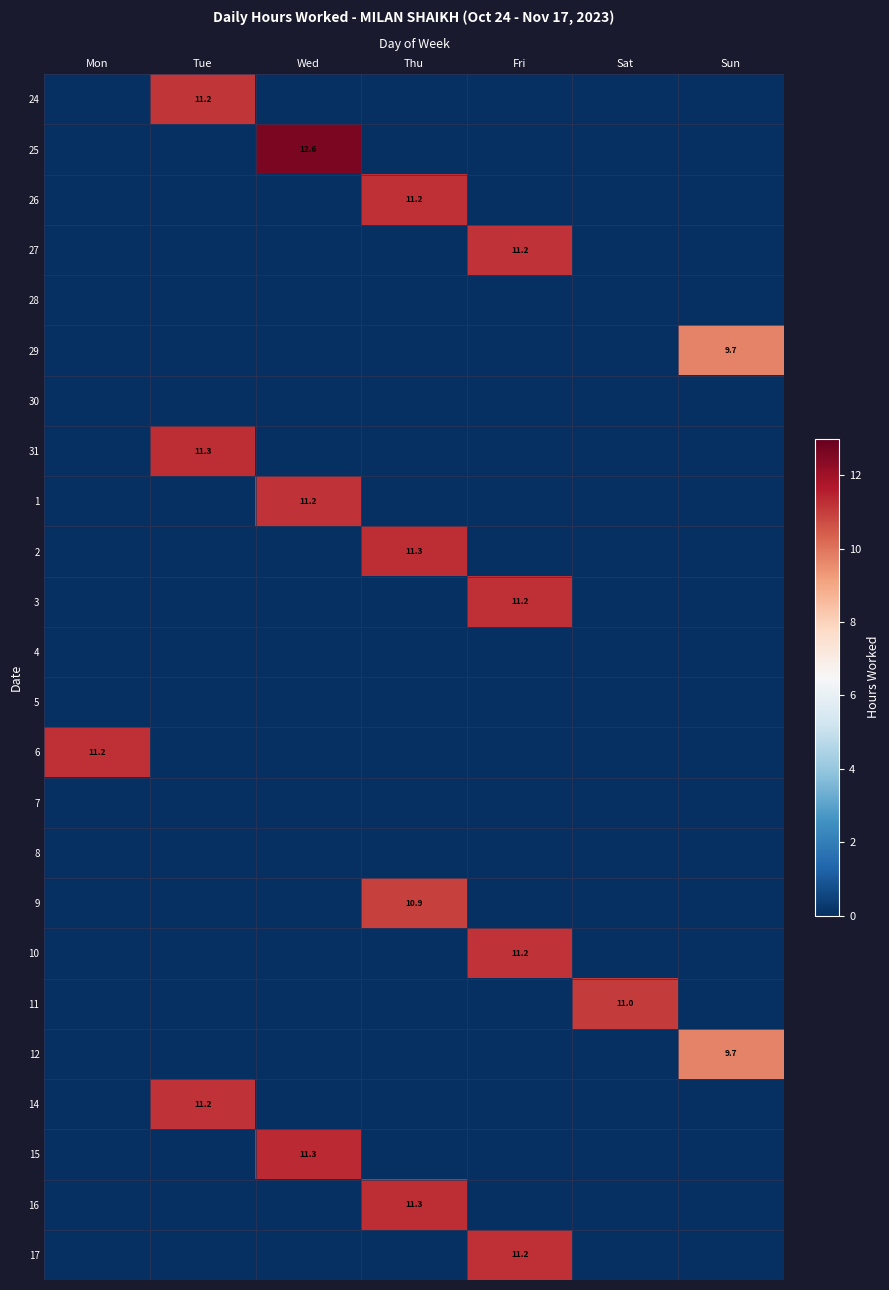

What is the sum of all 16 values?

11.3